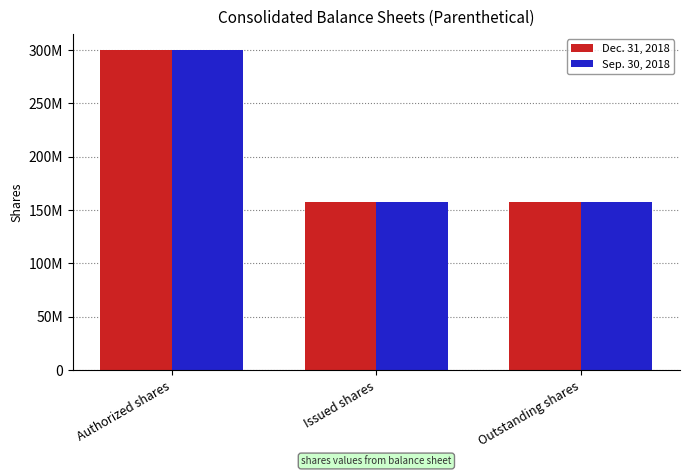

Which has a higher value, Outstanding shares or Authorized shares?

Authorized shares